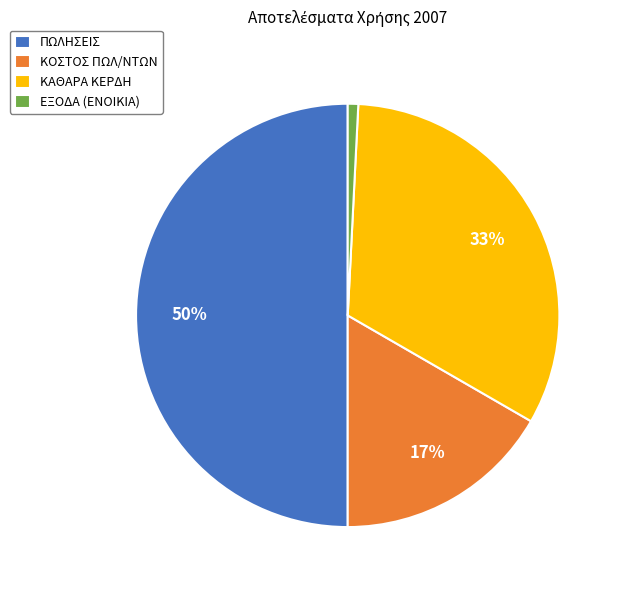

Which category has the biggest portion of the pie?

ΠΩΛΗΣΕΙΣ